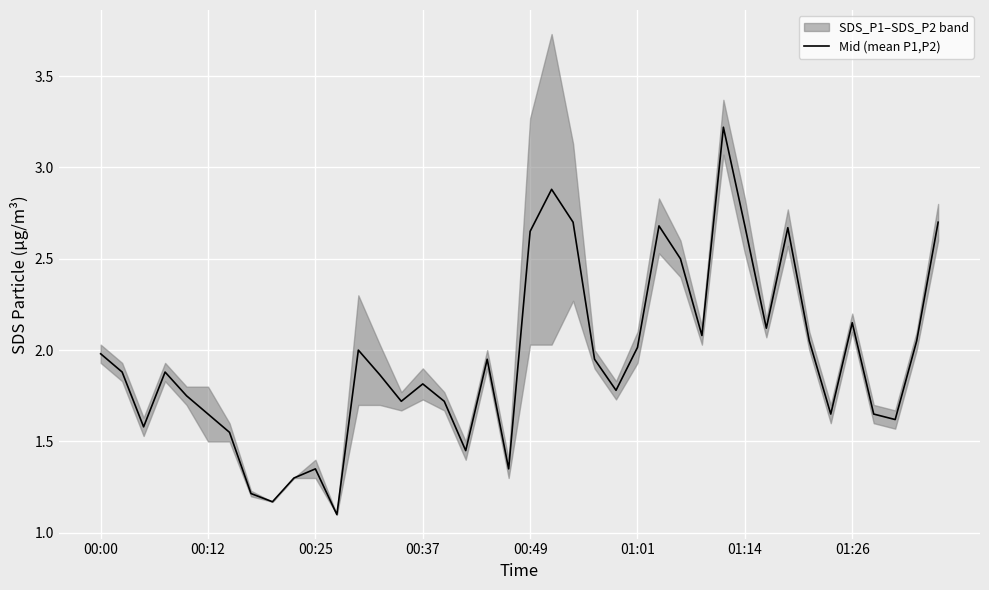

What is the maximum value for Mid (mean P1,P2)?

3.2